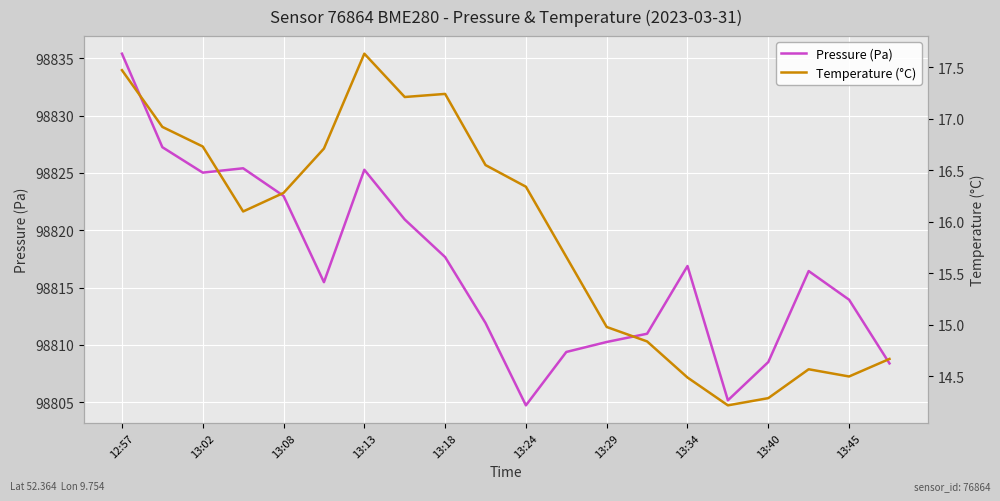

What is the total value across all series at 13:40?

98822.8